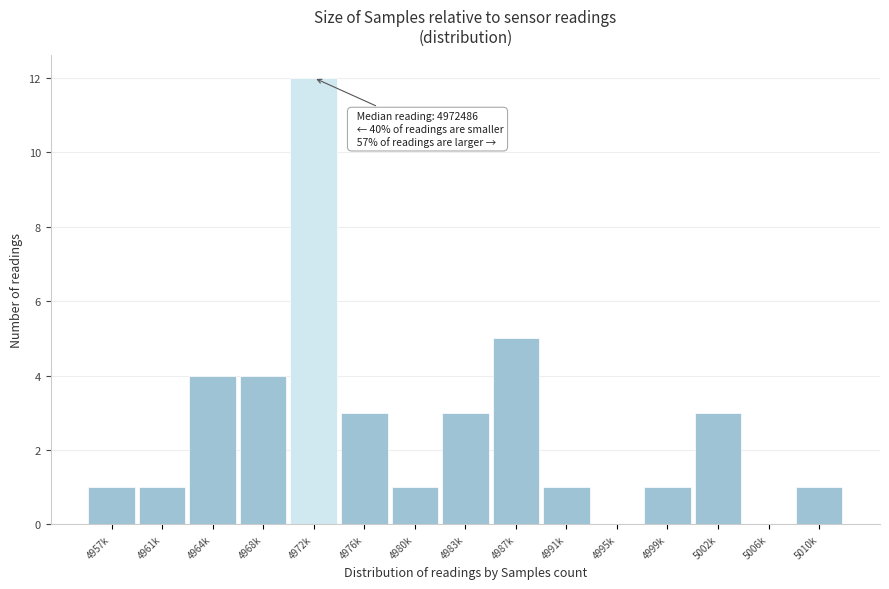

Reading left to right, extract all data points from this chart.

4957k=1	4961k=1	4964k=4	4968k=4	4972k=12	4976k=3	4980k=1	4983k=3	4987k=5	4991k=1	4995k=0	4999k=1	5002k=3	5006k=0	5010k=1